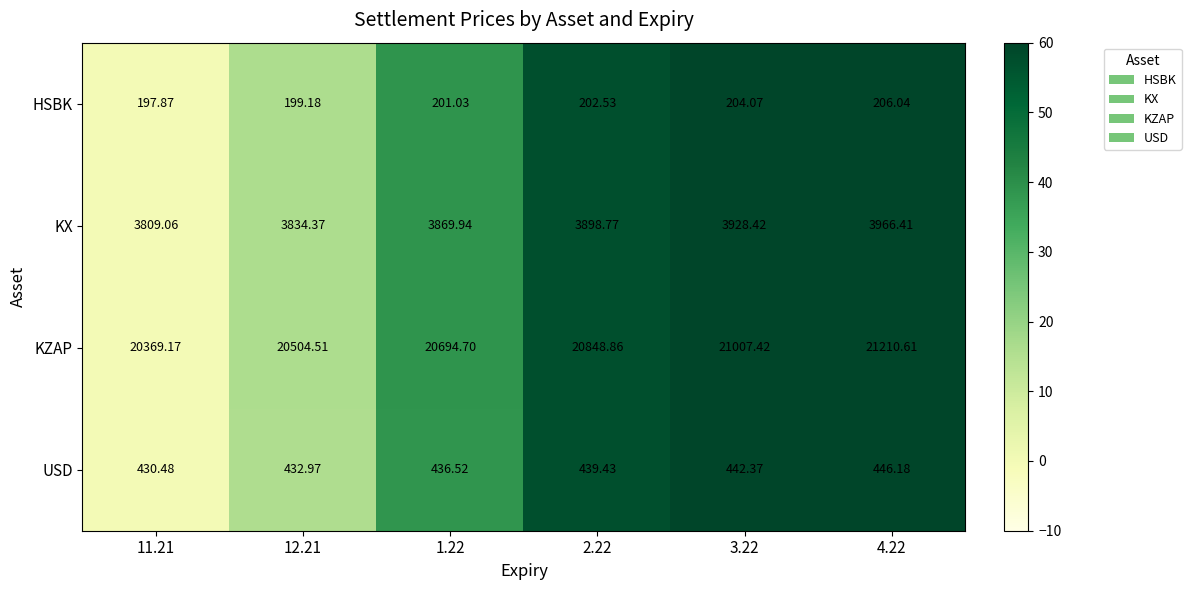

Which series has the largest total across all categories?

KZAP